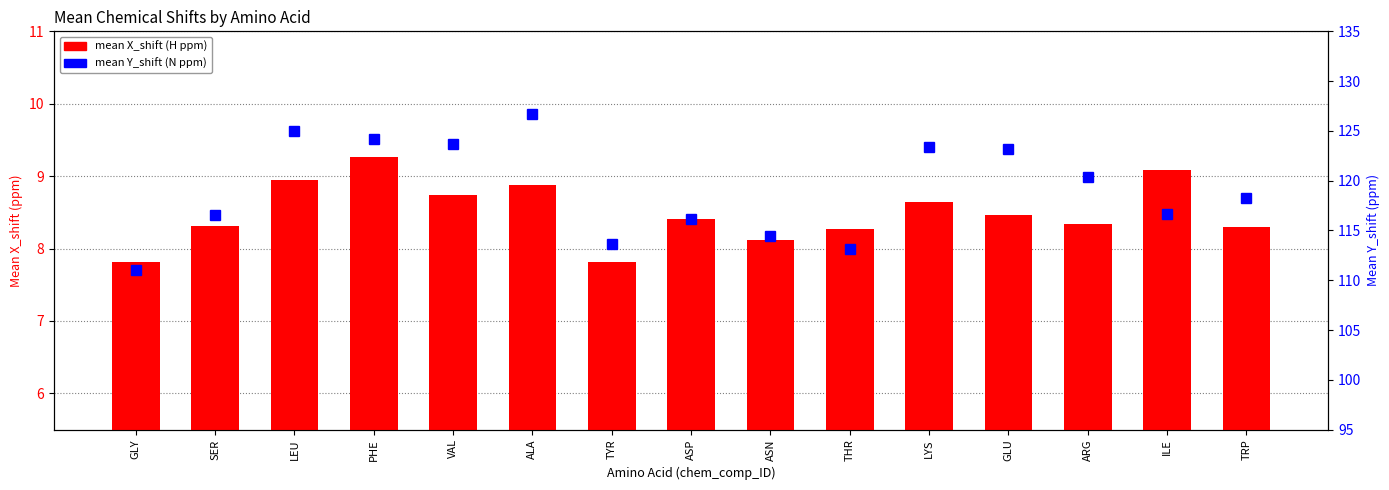

What is the greatest value displayed?

126.7